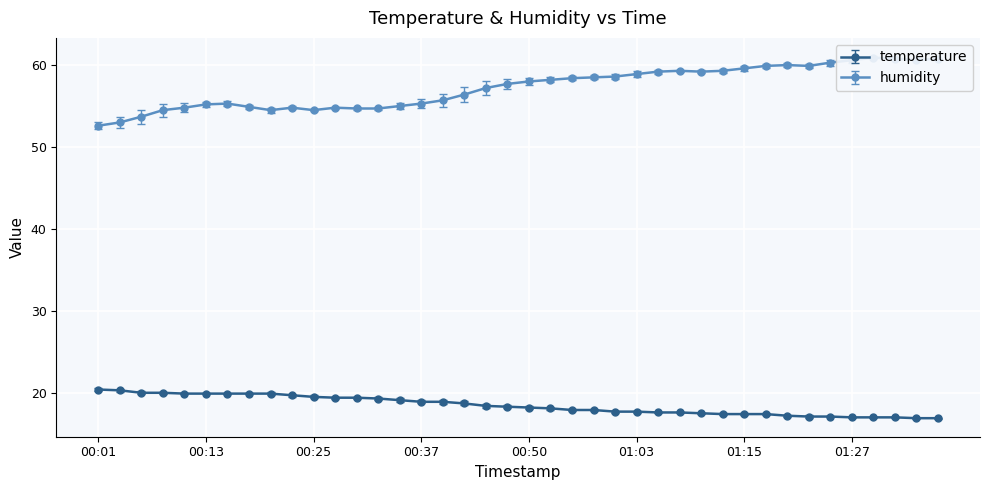

True or false: temperature has a value of 28.8 at 01:03.

False